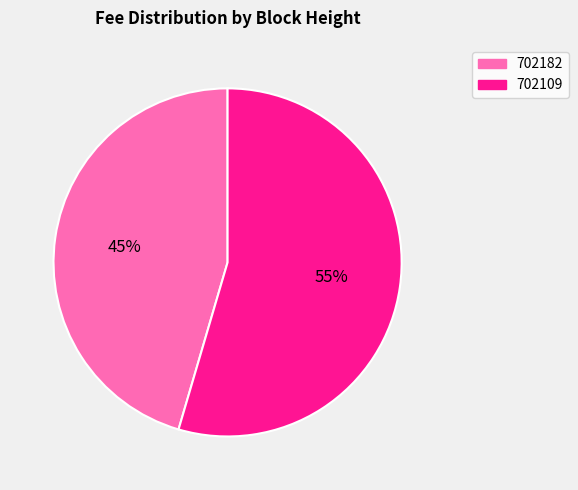

Between 702109 and 702182, which is larger?

702109